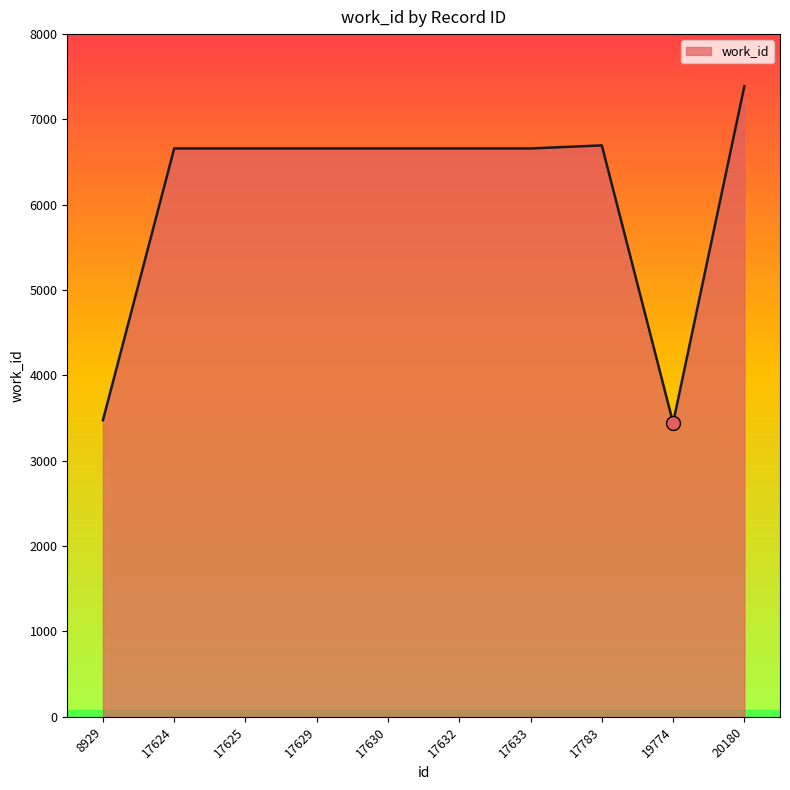

What is the ratio of the value at 17630 to the value at 20180?

0.9